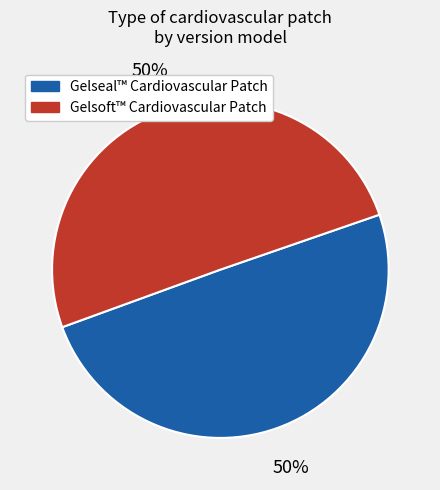

Approximately how many times larger is the value at Gelseal™ Cardiovascular Patch compared to Gelsoft™ Cardiovascular Patch?

1.0